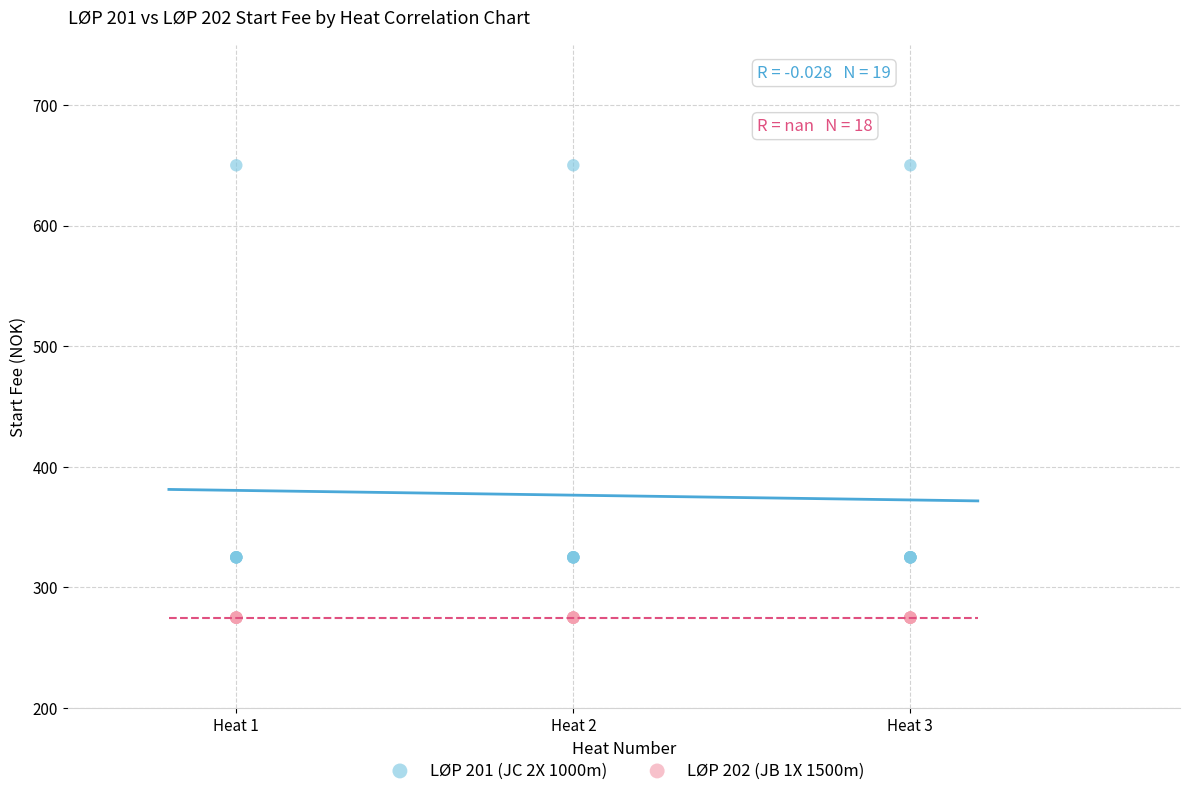

Which series reaches the maximum Y coordinate?

LØP 201 (JC 2X 1000m)